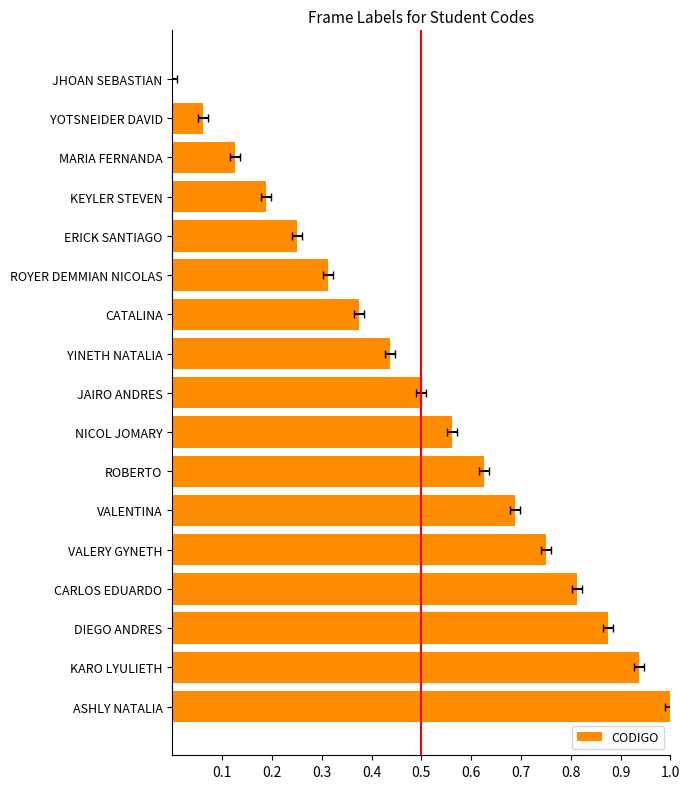

Which has a higher value, CARLOS EDUARDO or KEYLER STEVEN?

CARLOS EDUARDO